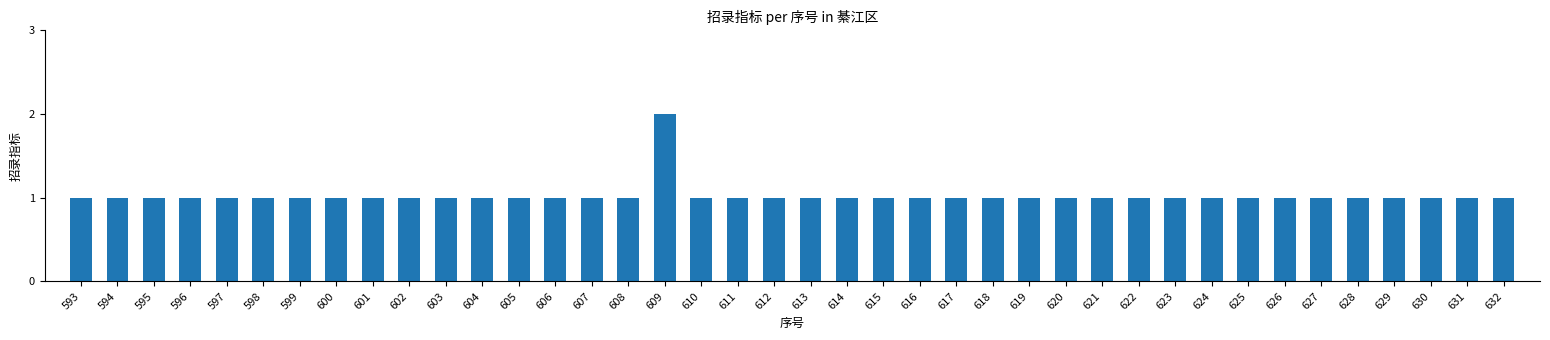

Reading left to right, extract all data points from this chart.

1	1	1	1	1	1	1	1	1	1	1	1	1	1	1	1	2	1	1	1	1	1	1	1	1	1	1	1	1	1	1	1	1	1	1	1	1	1	1	1